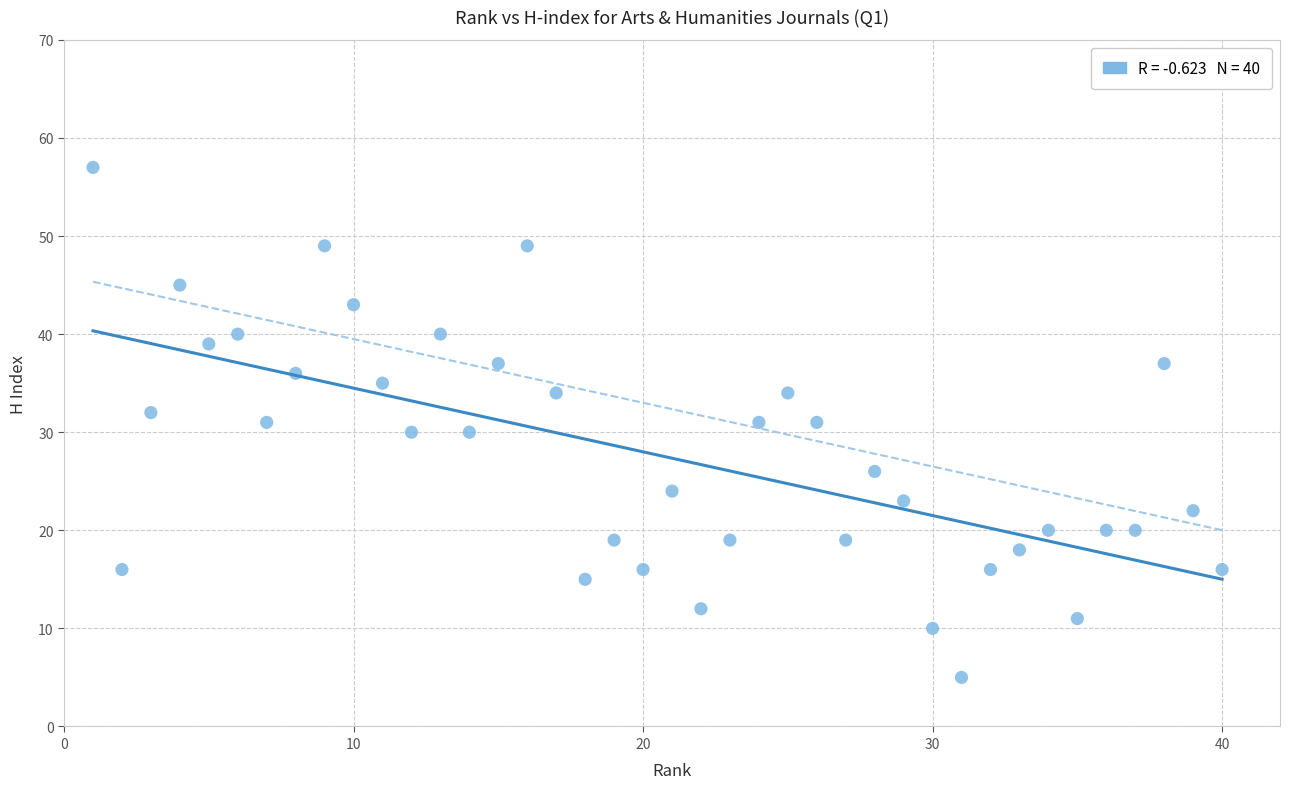

What is the range of X values (max minus min)?

39